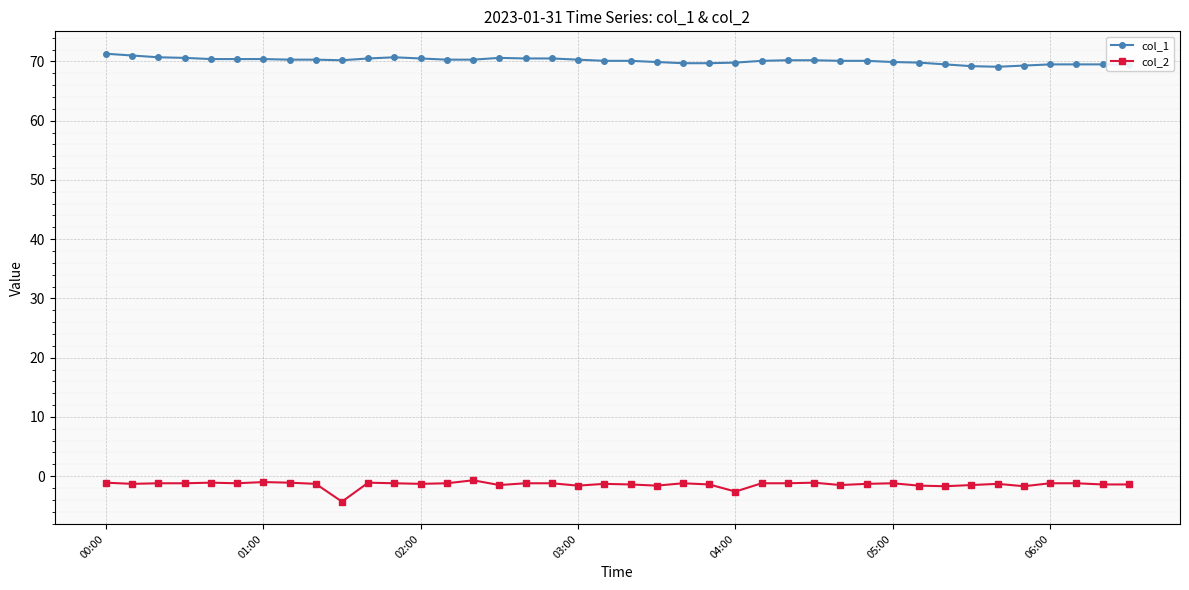

True or false: col_2 and col_1 intersect in this chart.

False